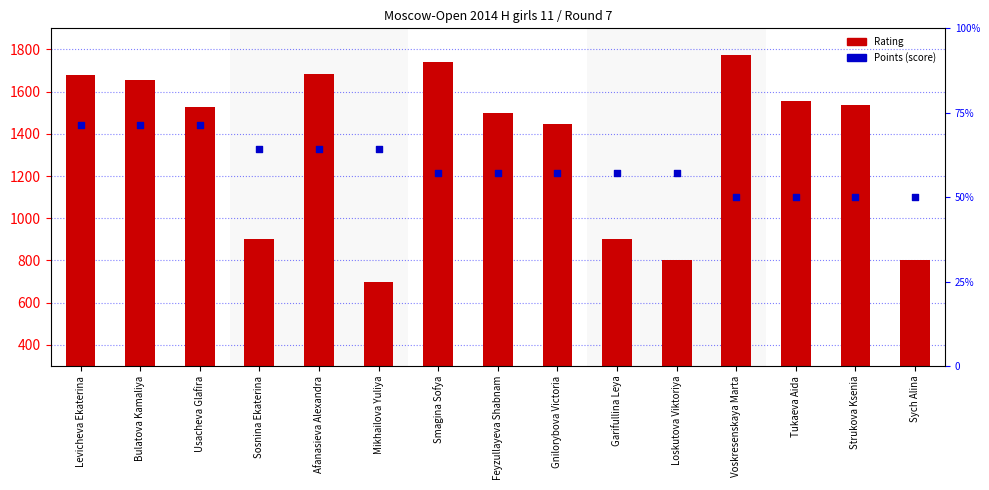

At how many categories does at least one series exceed 495?

15